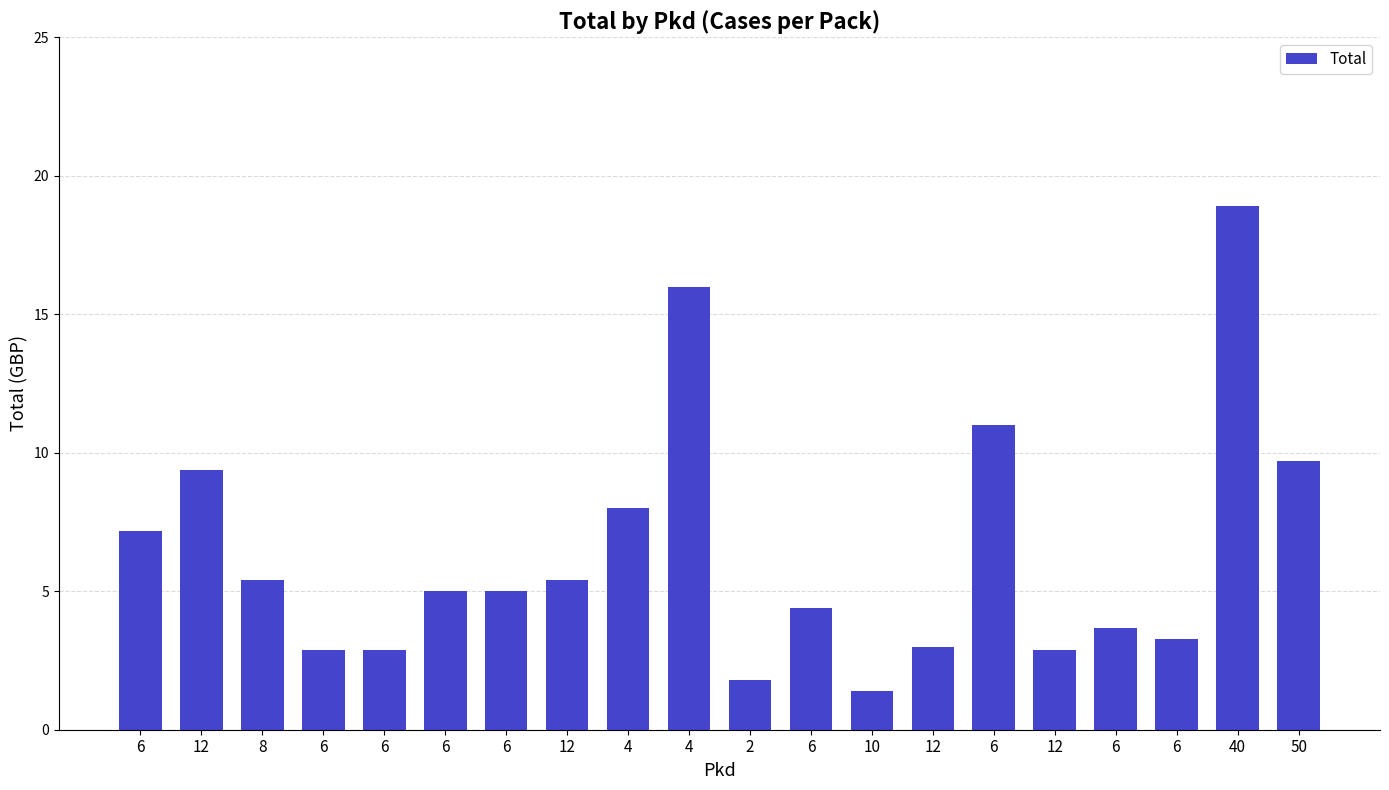

Rank the categories by value from lowest to highest.

10, 2, 6, 6, 12, 12, 6, 6, 6, 6, 6, 8, 12, 6, 4, 12, 50, 6, 4, 40